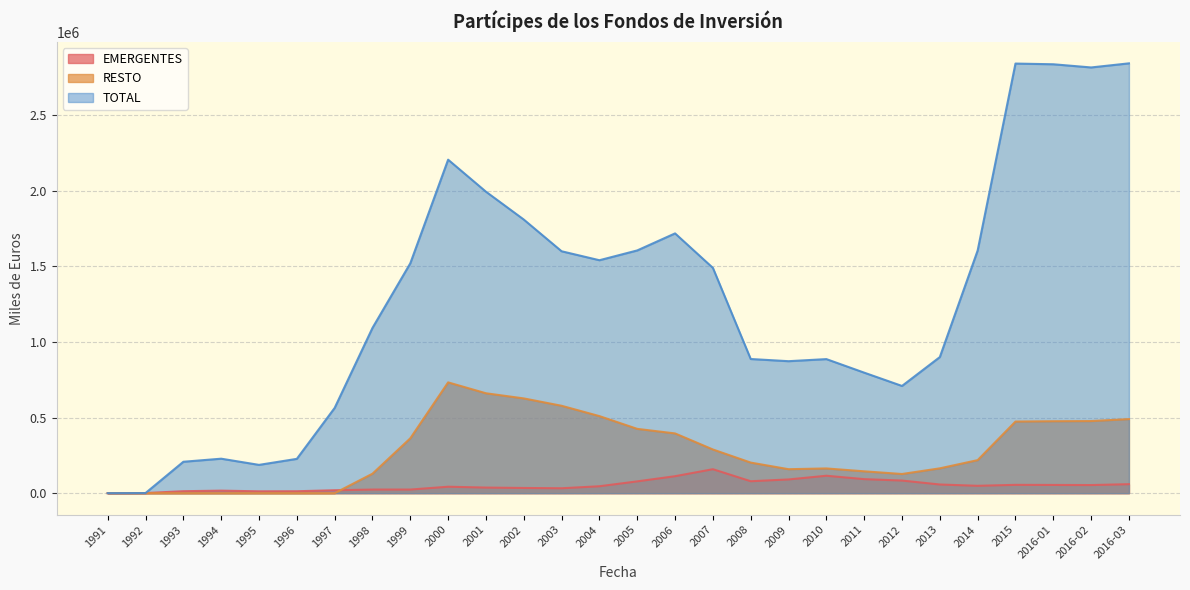

At which category does RESTO reach its first local peak?

2000